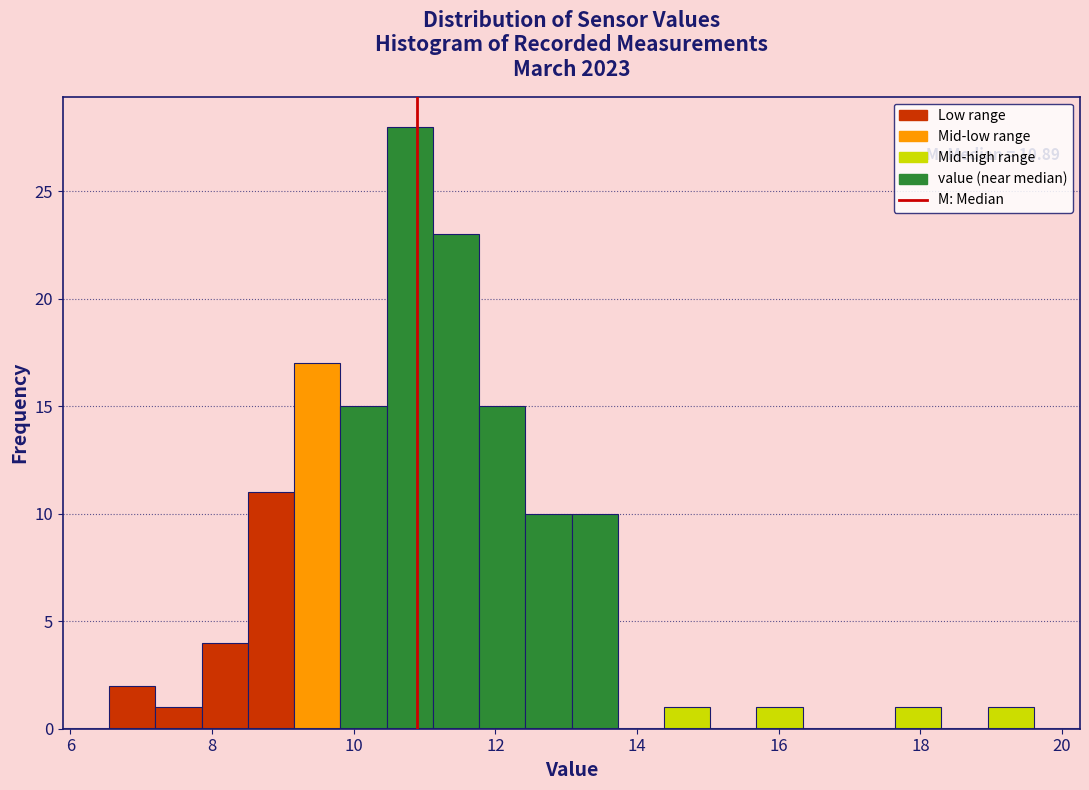

Around what value on the x-axis is the tallest bar? Give the approximate position of its centre, as read against the axis.

10.8